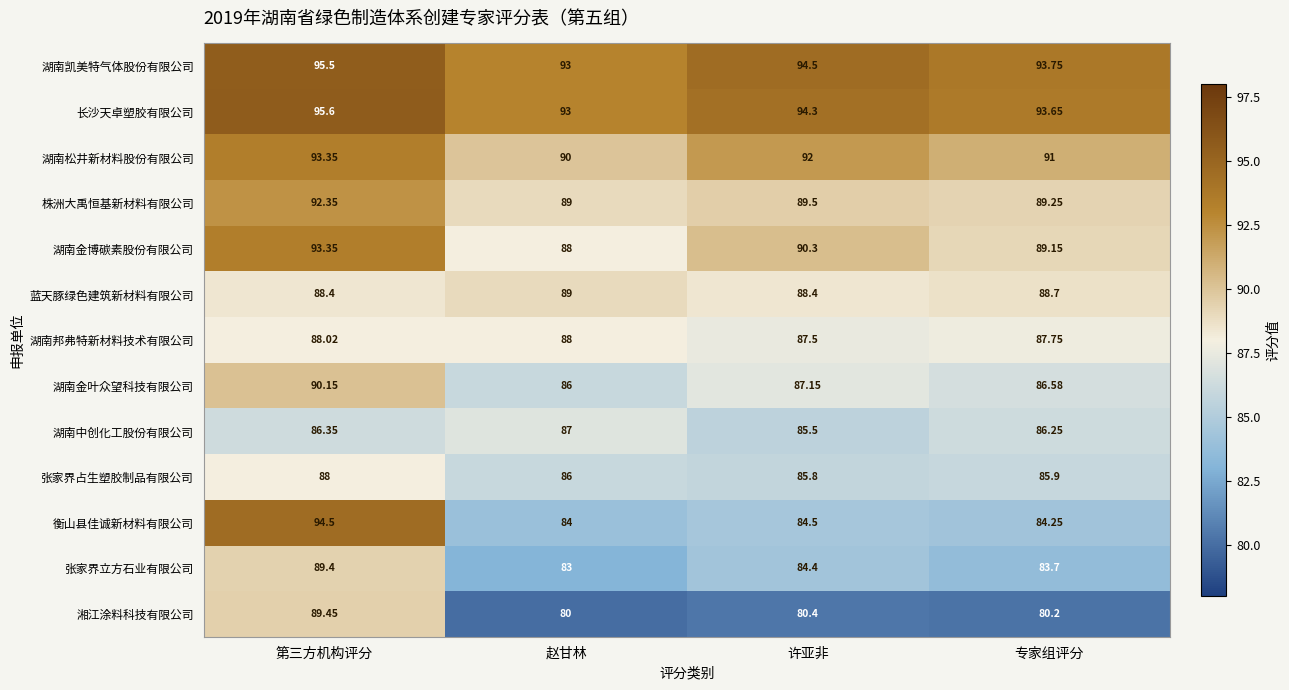

At which label is 长沙天卓塑胶有限公司 closest to 94?

许亚非